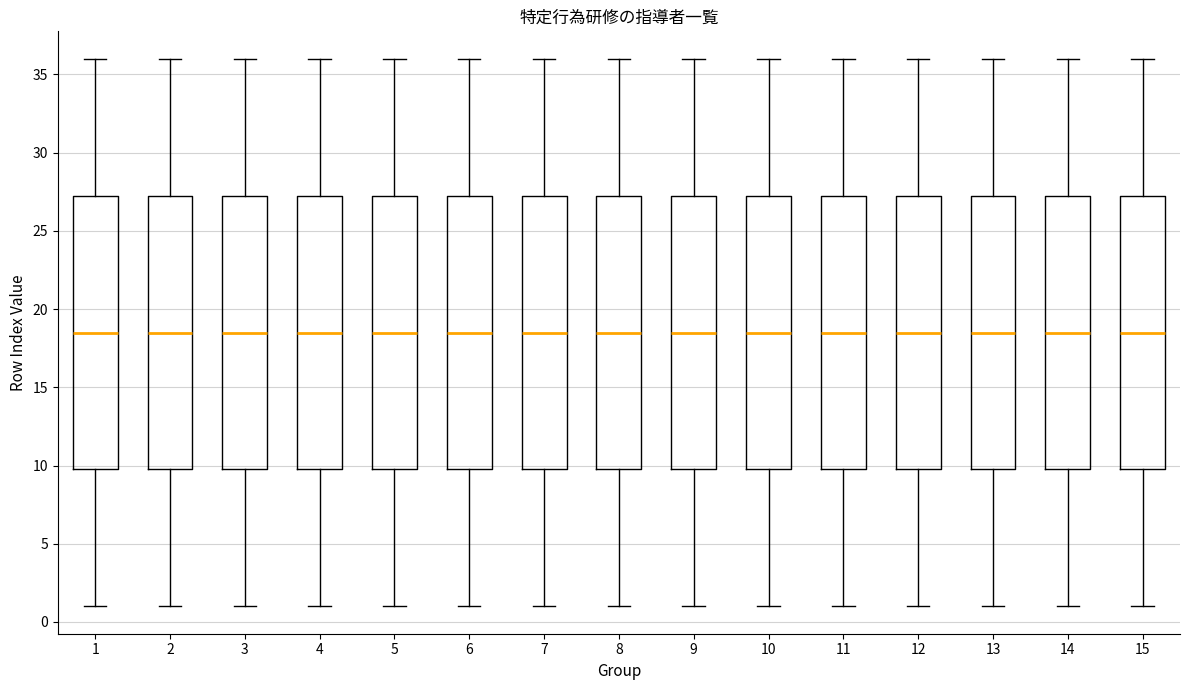

Where is the upper edge of the box at x = 9 on the y-axis? The values are not printed on the chart, so give them approximately, as read against the axis.

27.5